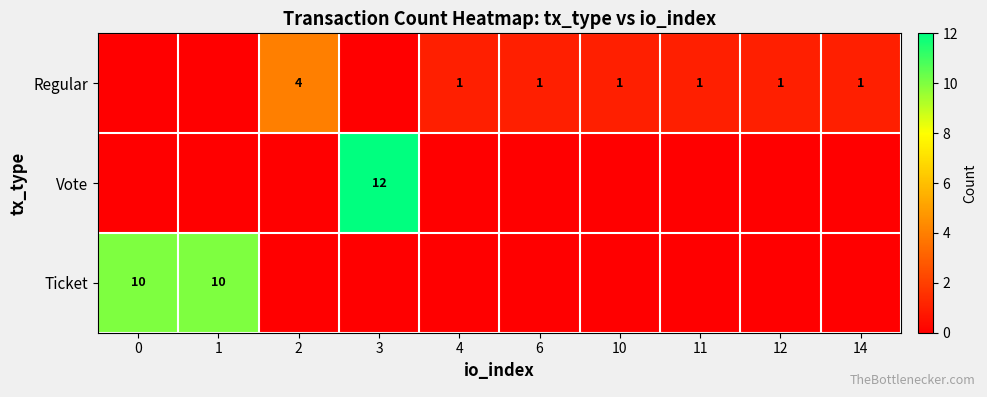

True or false: Vote has a value of 12 at 3.

True